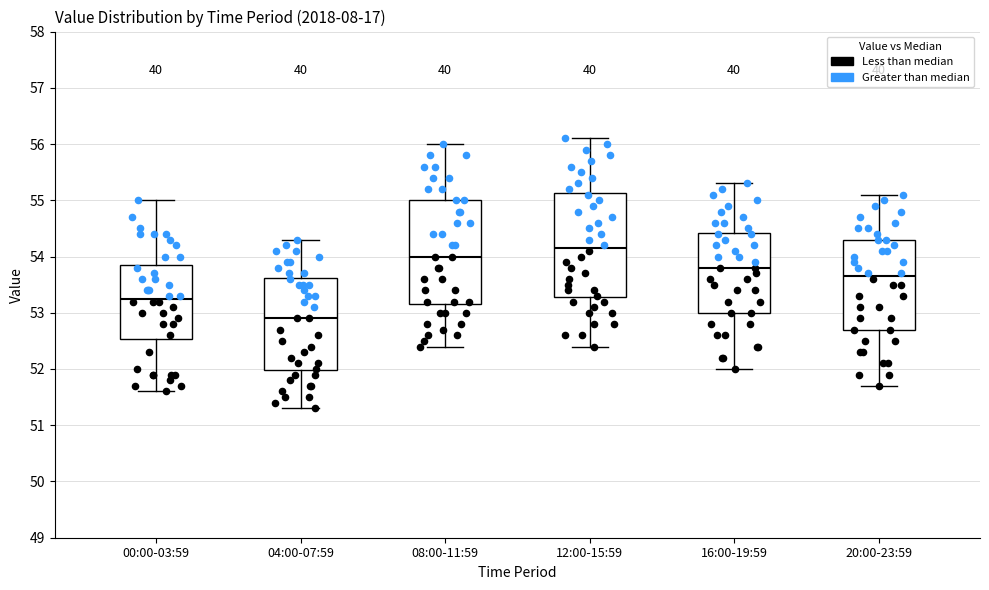

Reading left to right, read every box against the y-axis: the position of its median line, the range the box covers, and the ends of its whiskers. The values are not printed on the chart, so give them approximately, as read against the axis.

00:00-03:59: median 53.3, box 52.5 to 53.9, whiskers 51.6 to 55.0
04:00-07:59: median 52.9, box 52.0 to 53.6, whiskers 51.3 to 54.3
08:00-11:59: median 54.0, box 53.2 to 55.0, whiskers 52.4 to 56.0
12:00-15:59: median 54.2, box 53.3 to 55.1, whiskers 52.4 to 56.1
16:00-19:59: median 53.8, box 53.0 to 54.4, whiskers 52.0 to 55.3
20:00-23:59: median 53.7, box 52.7 to 54.3, whiskers 51.7 to 55.1